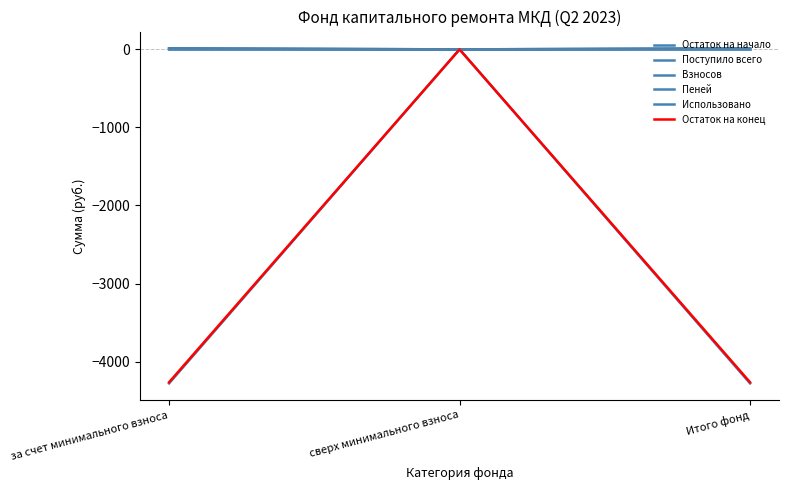

Rank the categories by Использовано value from lowest to highest.

за счет минимального взноса, сверх минимального взноса, Итого фонд